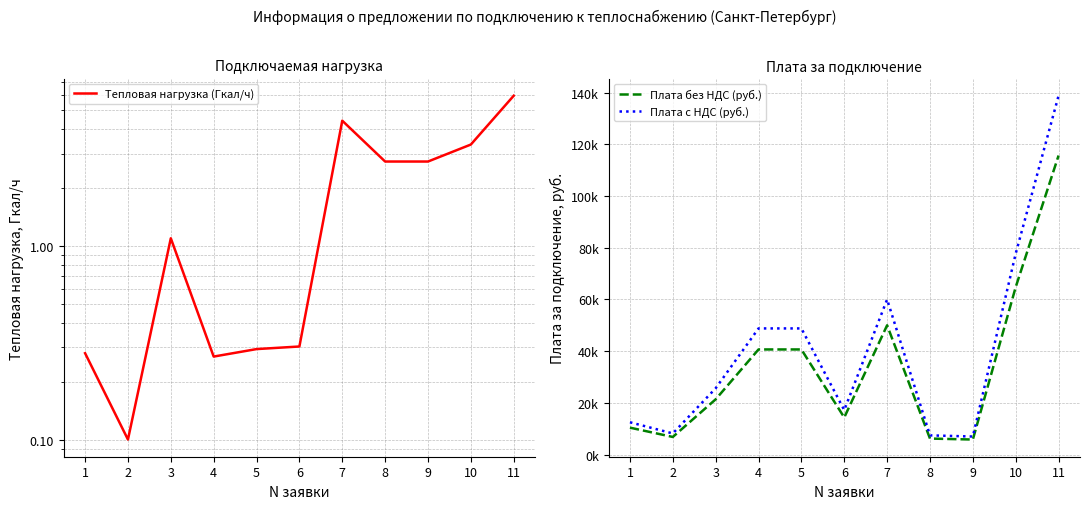

Where is the first local minimum for Плата с НДС (руб.)?

2